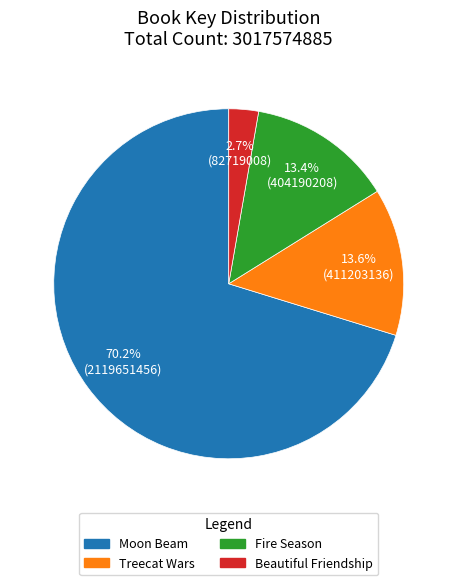

True or false: Moon Beam accounts for 80% of the total.

False